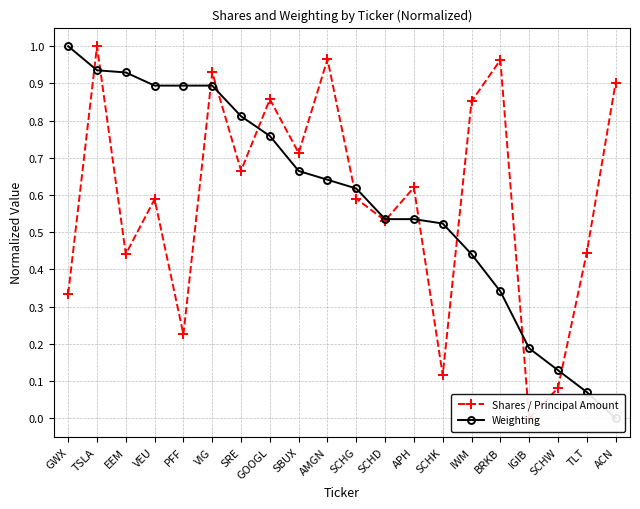

True or false: Shares / Principal Amount has more than 2 points higher than both neighbors.

True